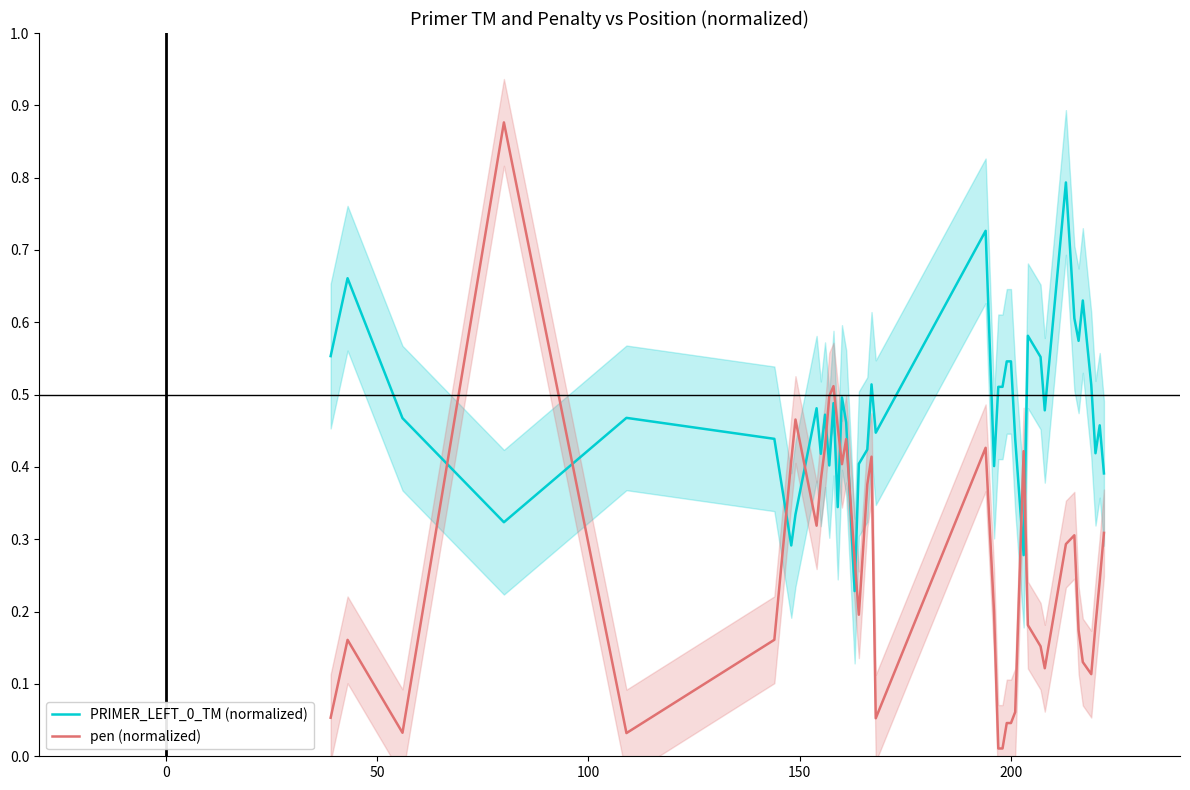

How many intersections are there between pen (normalized) and PRIMER_LEFT_0_TM (normalized)?

10